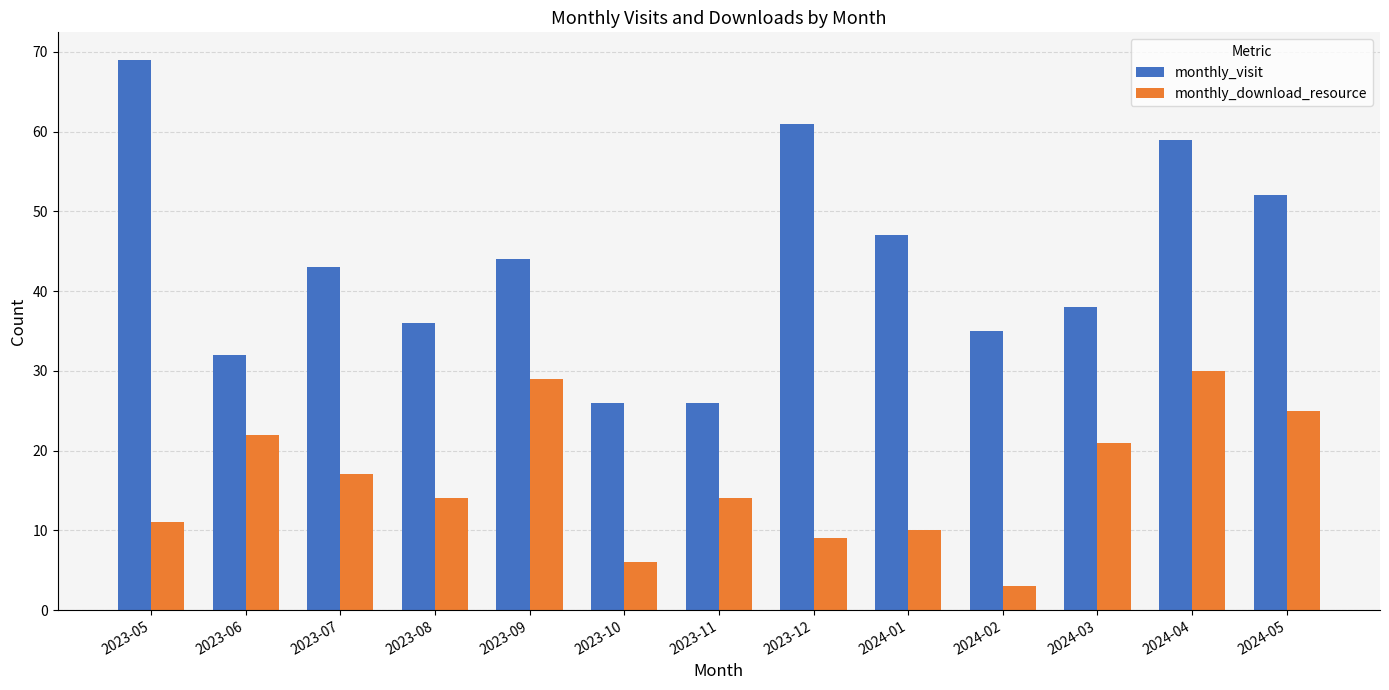

What is the approximate value of monthly_download_resource at 2023-09?

29